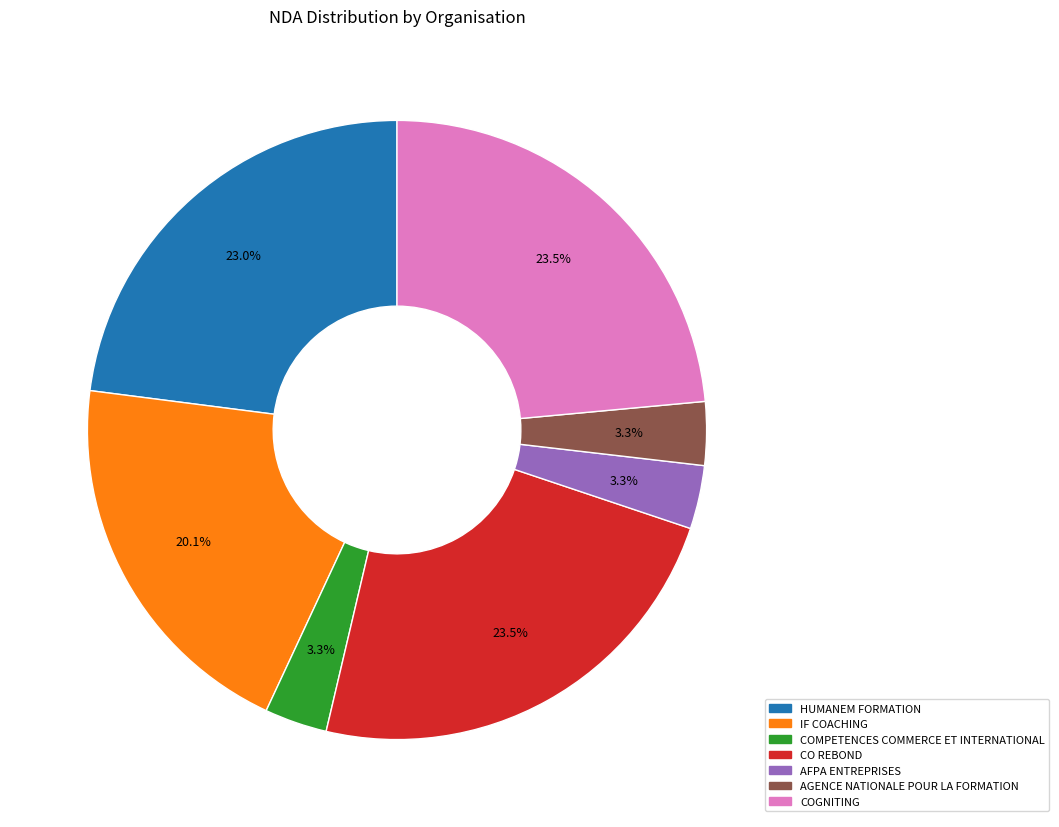

How many slices are in this pie chart?

7